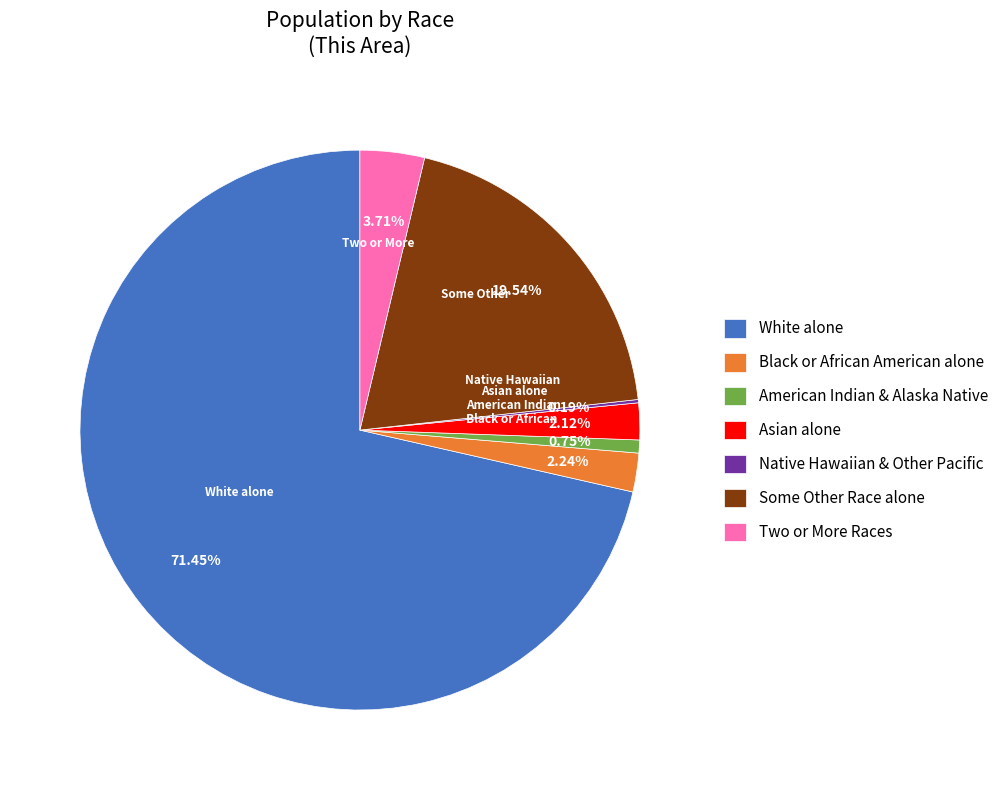

The Asian alone slice represents 11% of the pie. True or false?

False